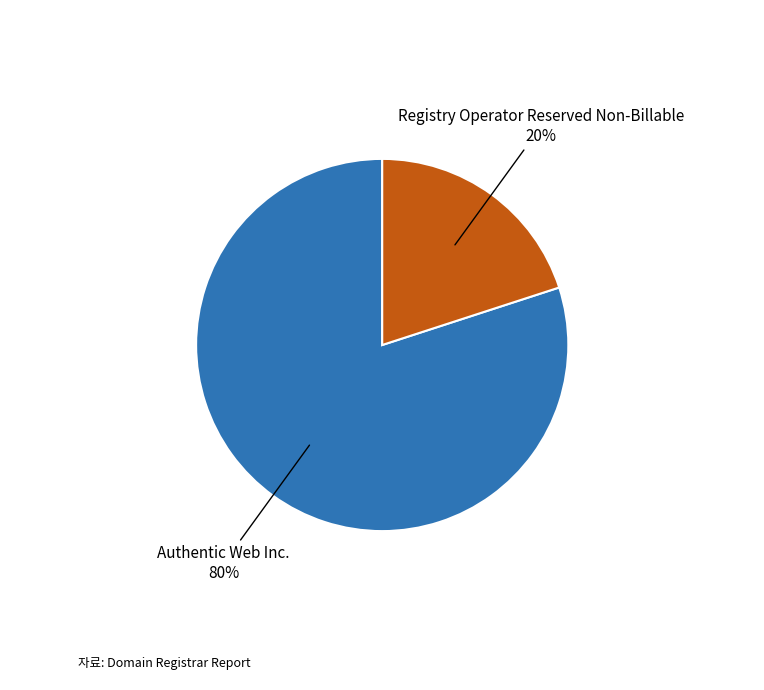

Which slice is the smallest?

Registry Operator Reserved Non-Billable